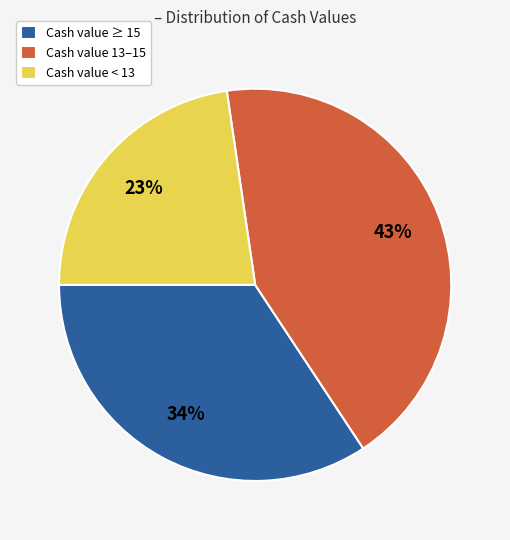

What is the smallest slice in the pie chart?

Cash value < 13